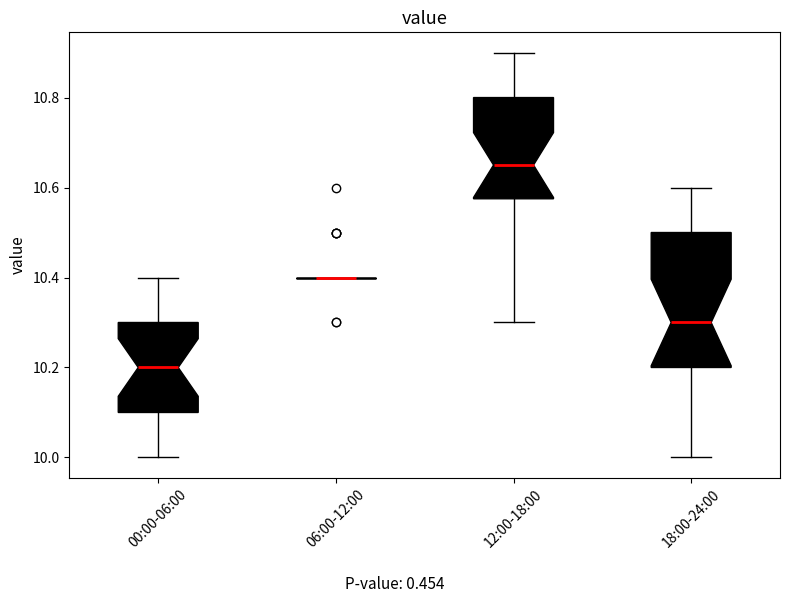

Where does the lower whisker of the box for 00:00-06:00 end on the y-axis? The values are not printed on the chart, so give them approximately, as read against the axis.

10.00